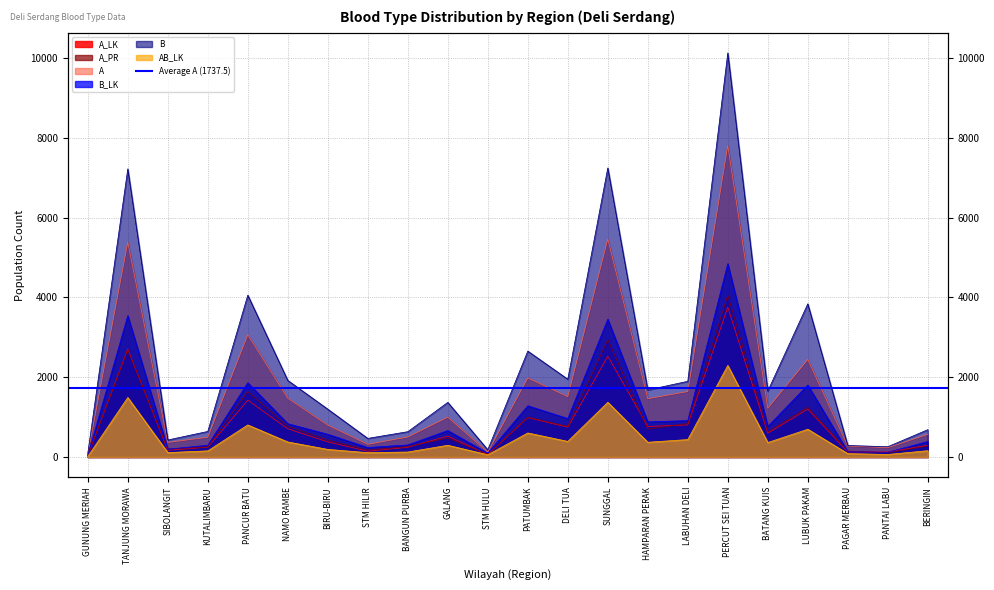

True or false: B and A intersect in this chart.

False